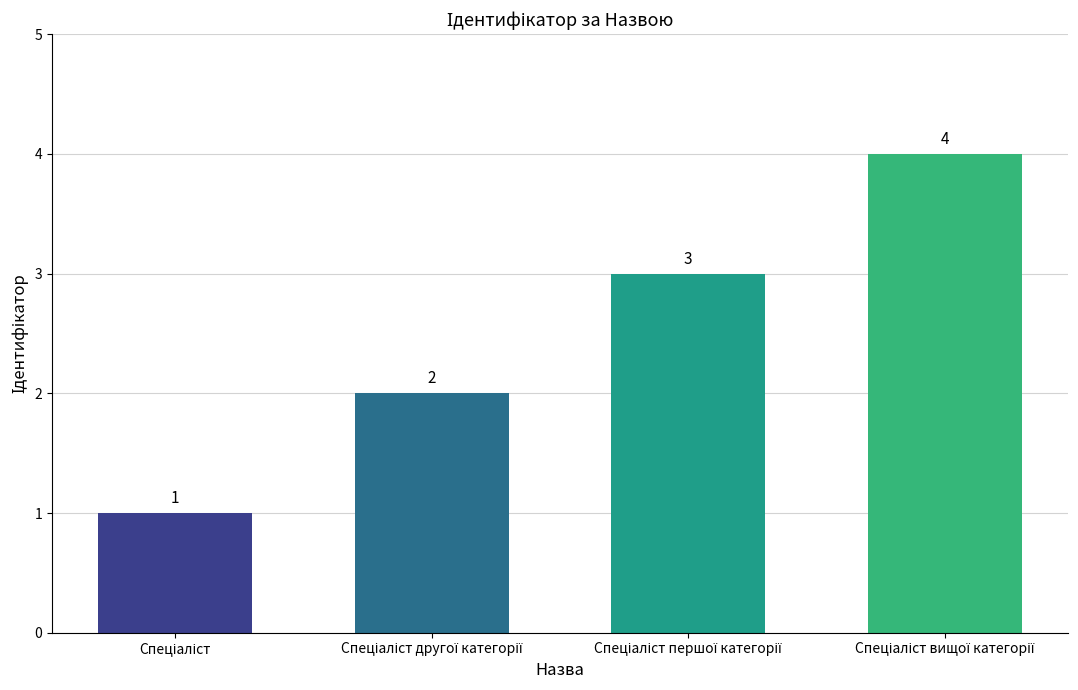

Does the chart contain stacked bars?

No